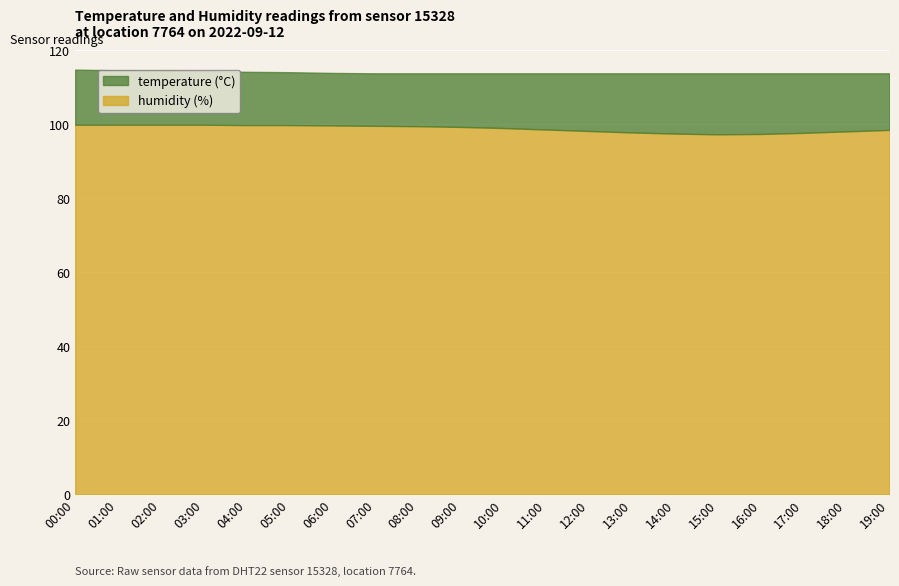

What is the minimum value for humidity?

97.3